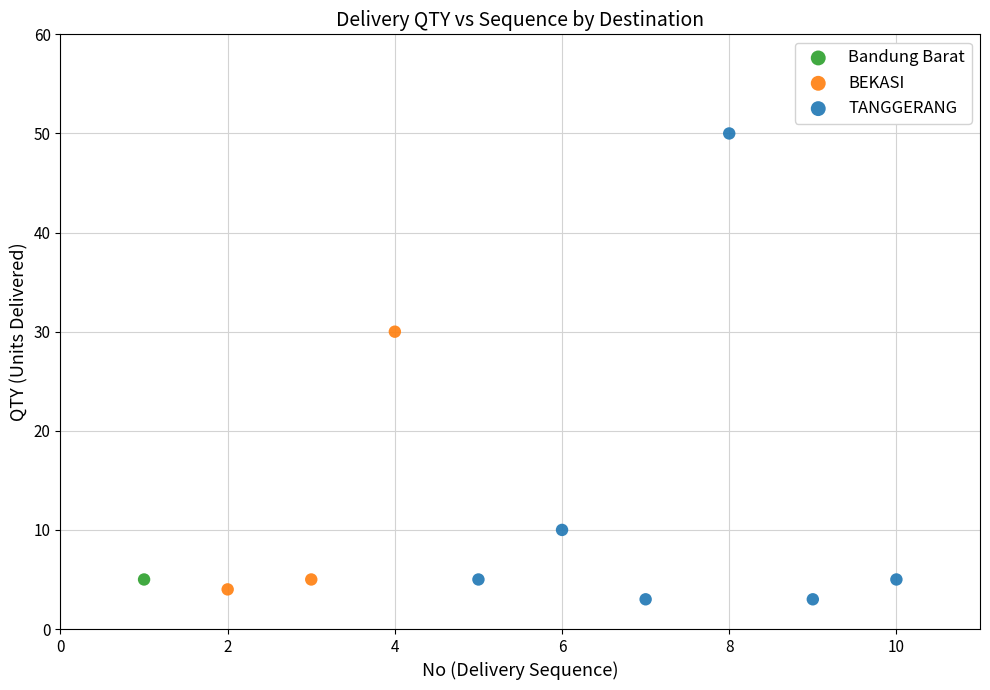

Which series contains the highest Y value?

TANGGERANG